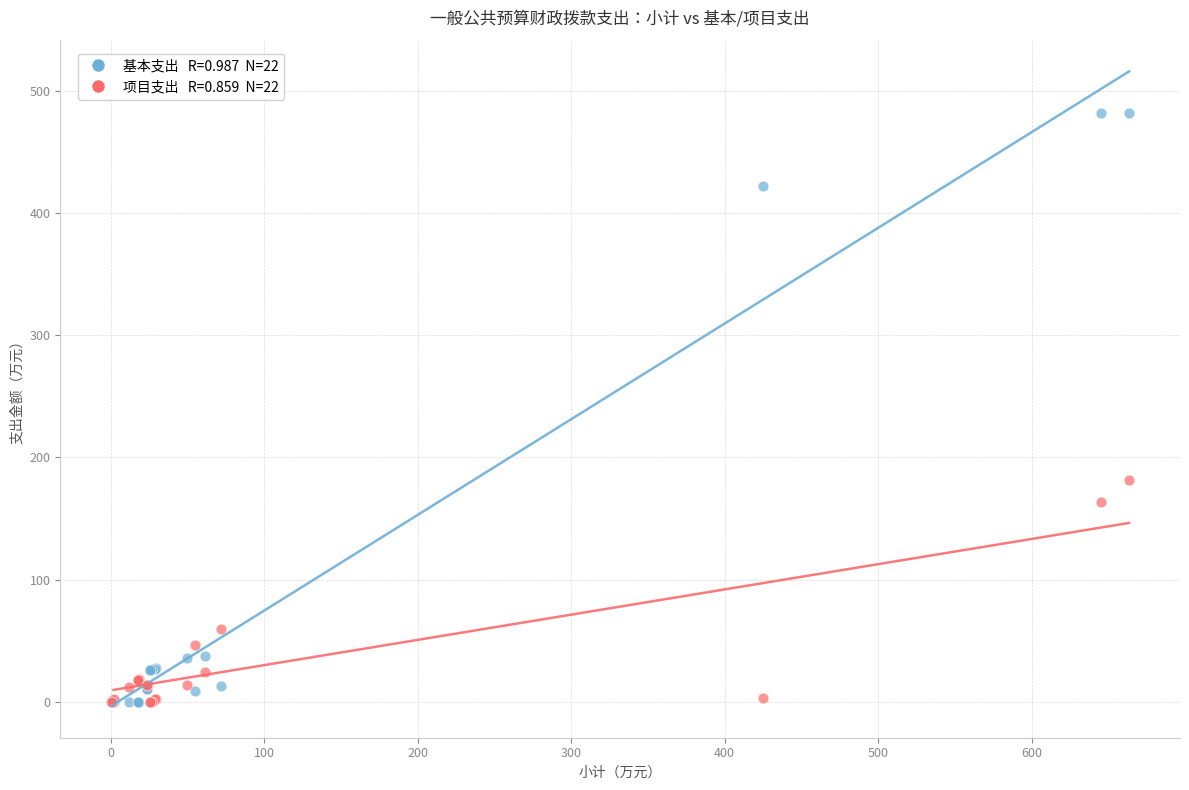

Across all series, what Y value is closest to 241?

181.5